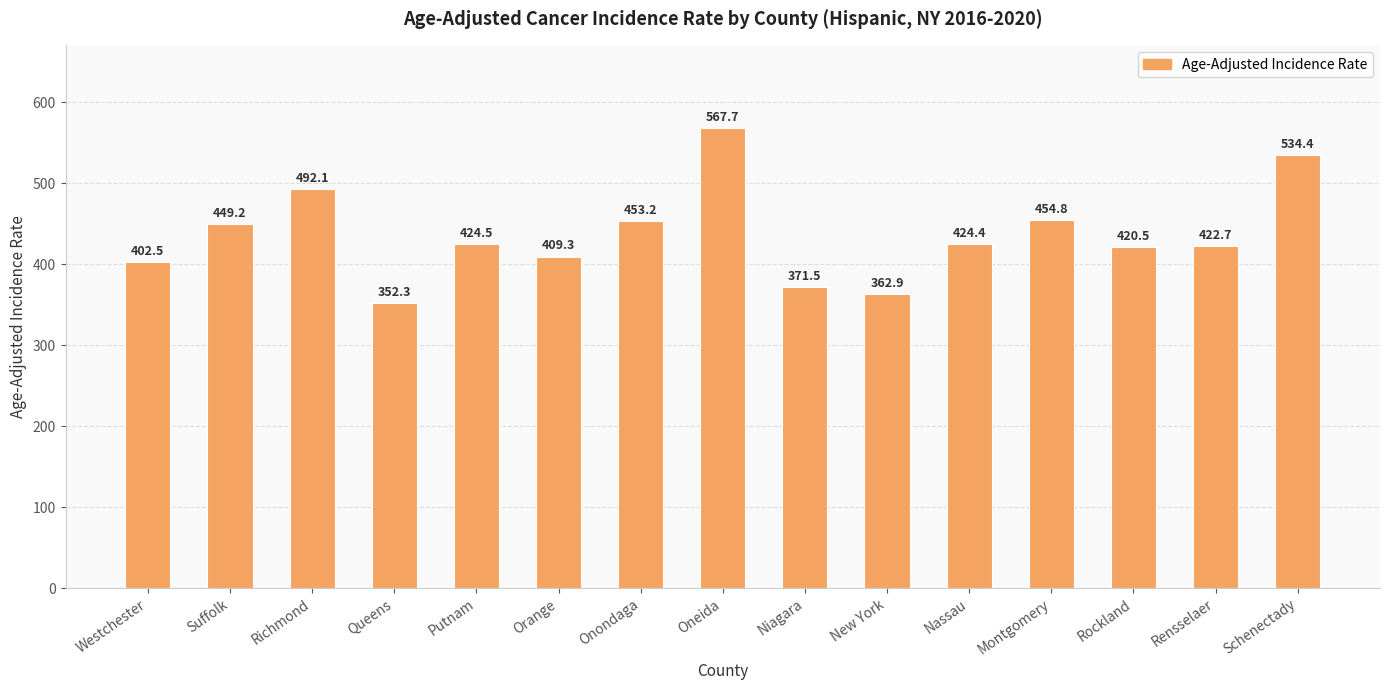

What is the difference between the maximum and minimum values?

215.4